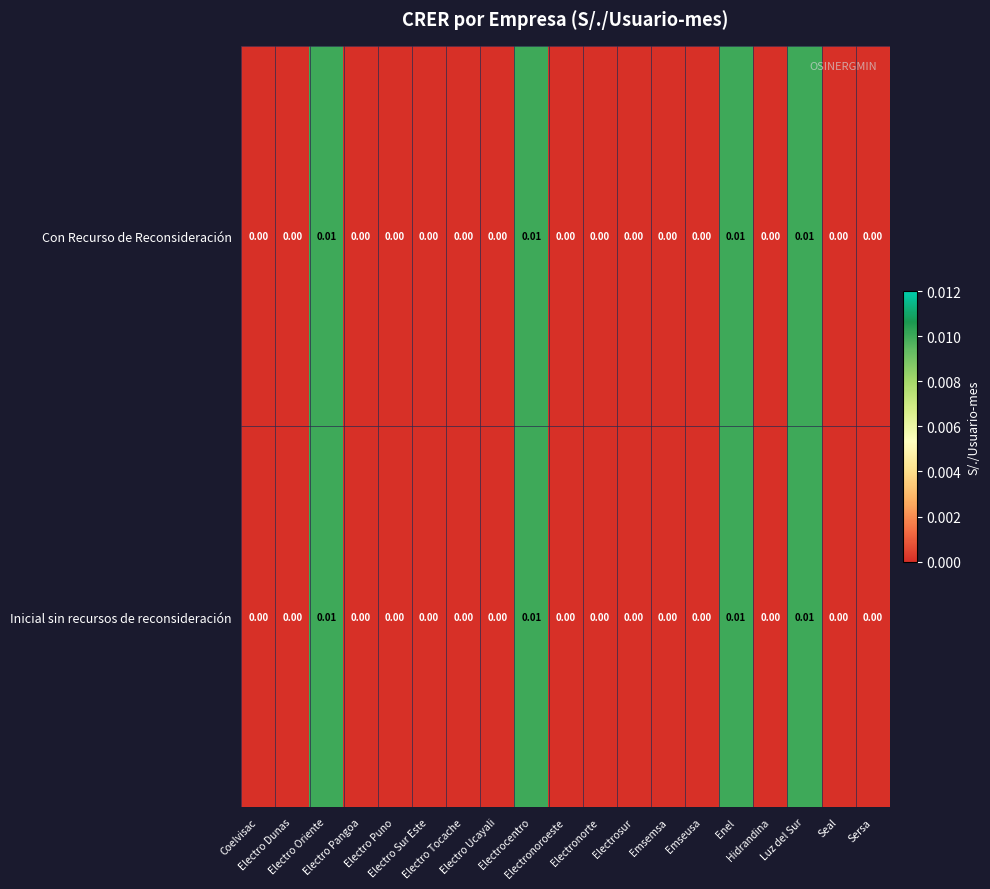

Count the number of data series in this chart.

2